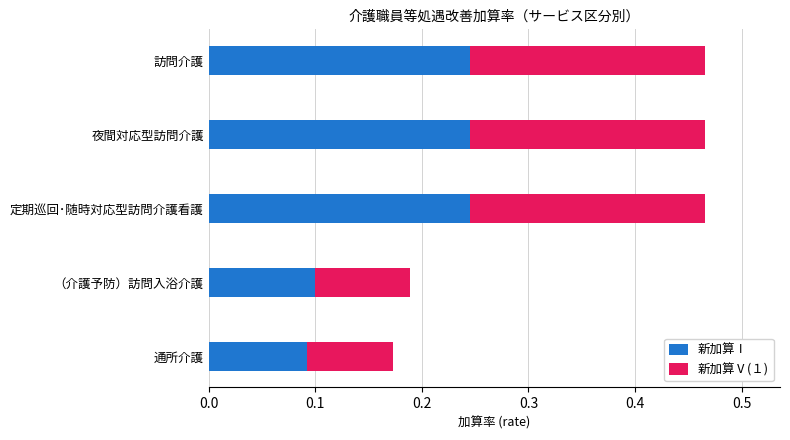

What is the sum of all 新加算Ⅰ values?

0.9